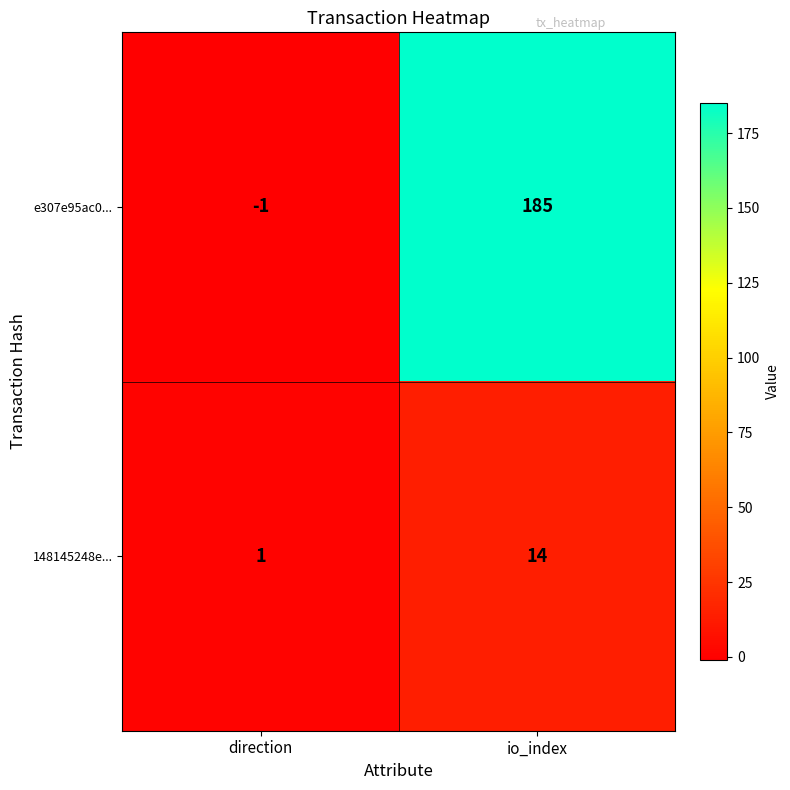

Which category has the lowest value across all series?

direction